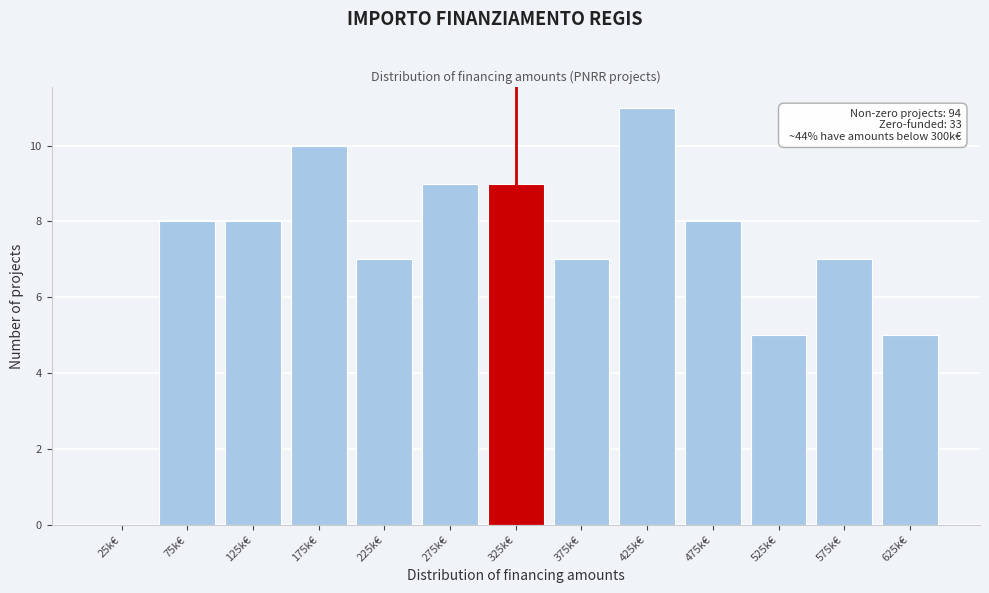

Reading right to left, list all the values displayed in this chart.

625k€=5	575k€=7	525k€=5	475k€=8	425k€=11	375k€=7	325k€=9	275k€=9	225k€=7	175k€=10	125k€=8	75k€=8	25k€=0